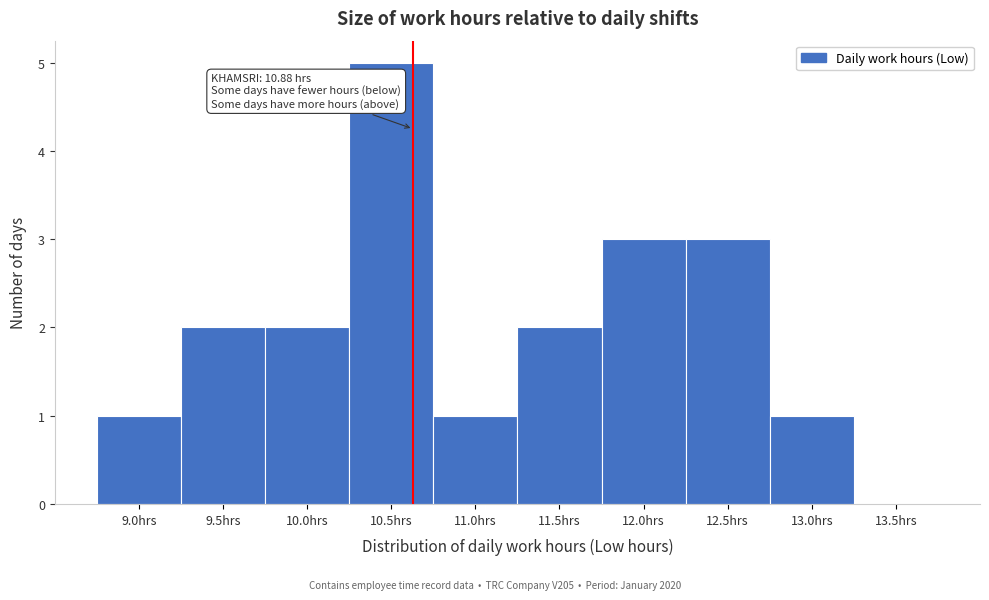

Reading left to right, what are all the values shown in this chart?

9.0hrs=1	9.5hrs=2	10.0hrs=2	10.5hrs=5	11.0hrs=1	11.5hrs=2	12.0hrs=3	12.5hrs=3	13.0hrs=1	13.5hrs=0